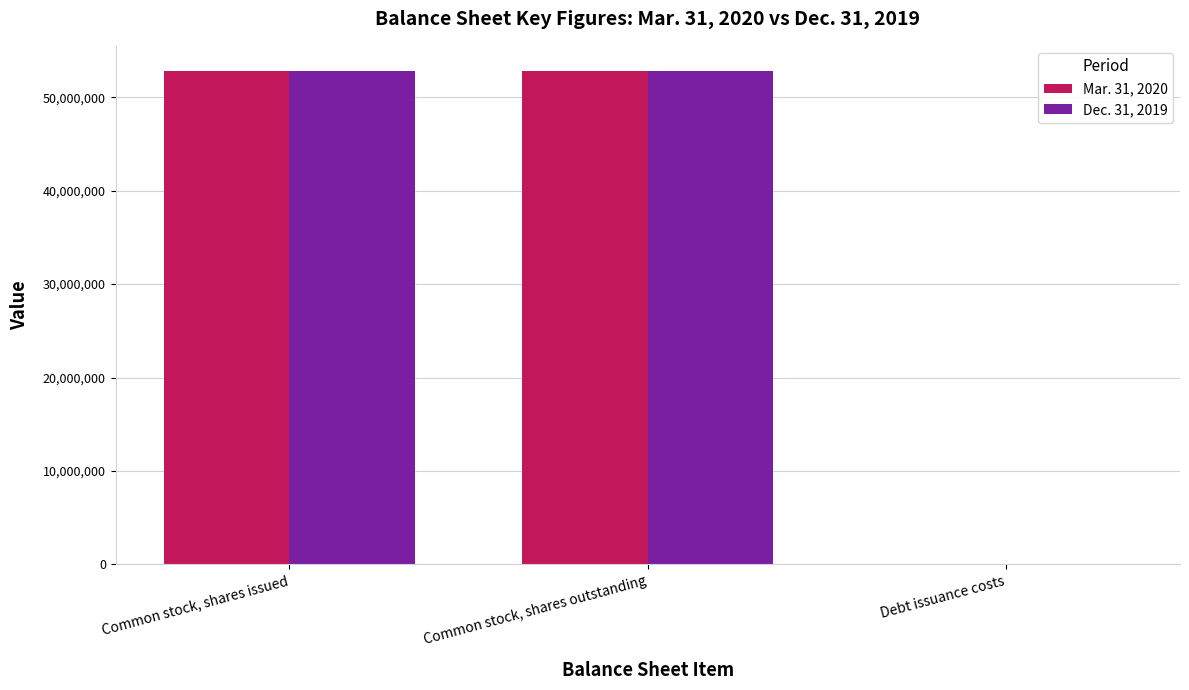

Reading right to left, extract all data points from this chart.

Mar. 31, 2020: Debt issuance costs=10823	Common stock, shares outstanding=52860808	Common stock, shares issued=52860808
Dec. 31, 2019: Debt issuance costs=10936	Common stock, shares outstanding=52771749	Common stock, shares issued=52771749